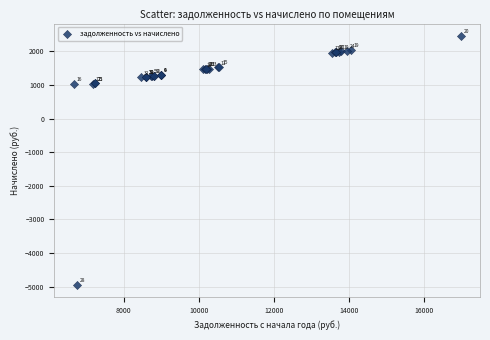

What Y value in the scatter plot is closest to -1242?

1033.6